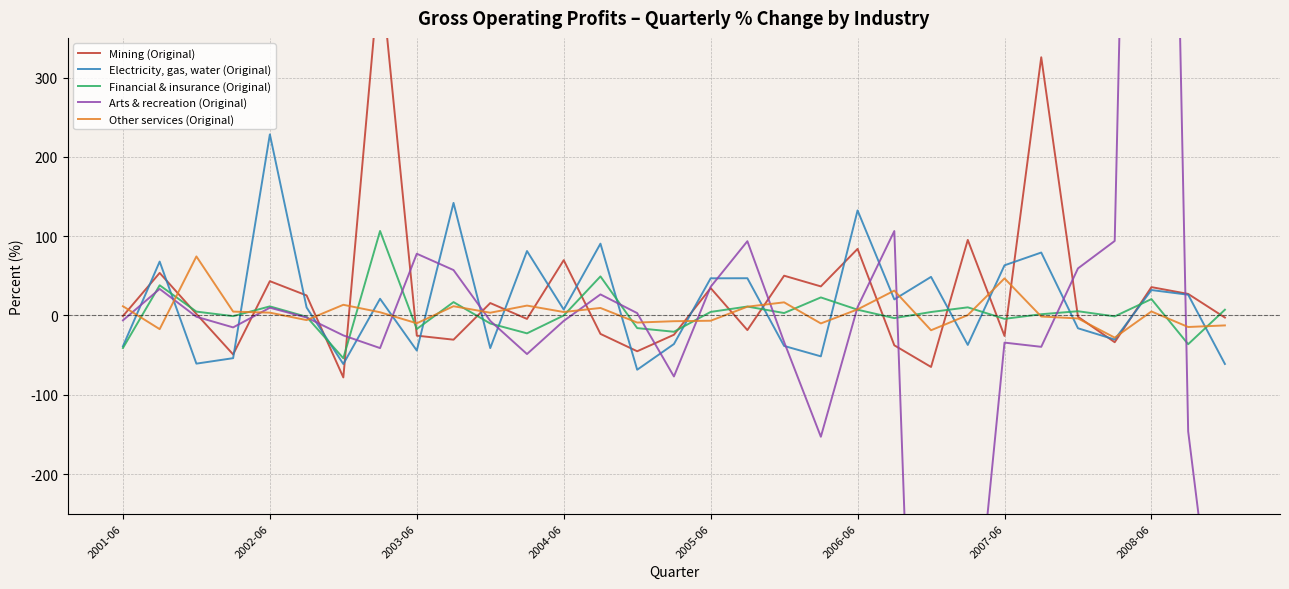

The value of Financial & insurance (Original) at 2003-06 is -17.1. True or false?

True